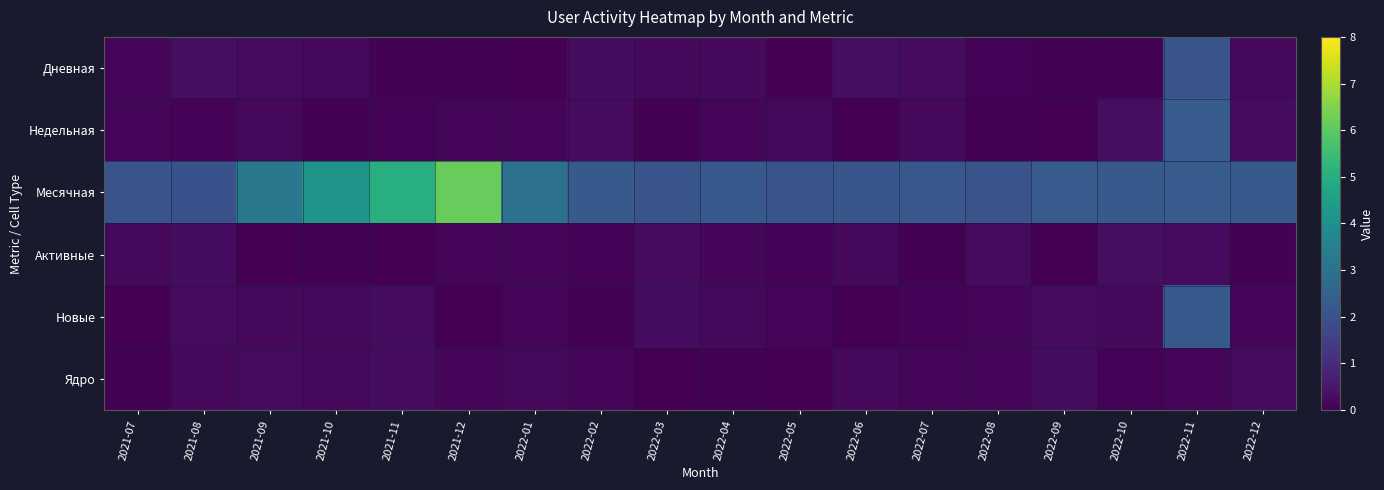

Which label corresponds to the smallest value in the chart?

2021-07